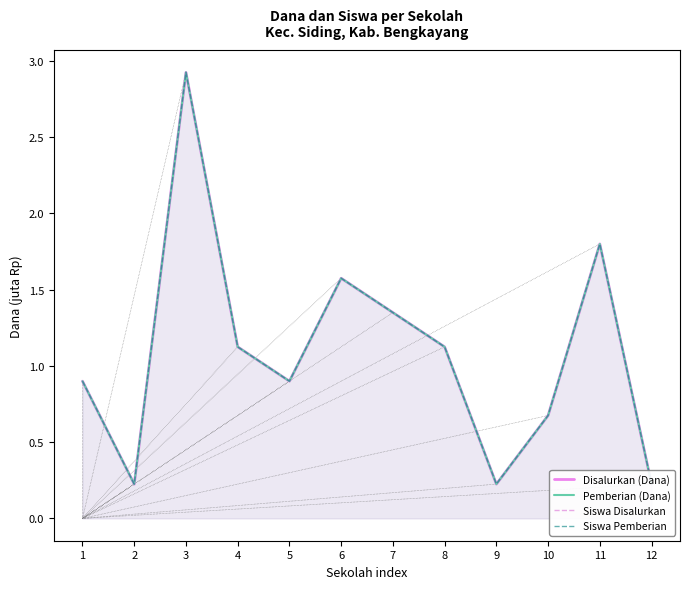

Which has a higher value, 8 or 4?

8